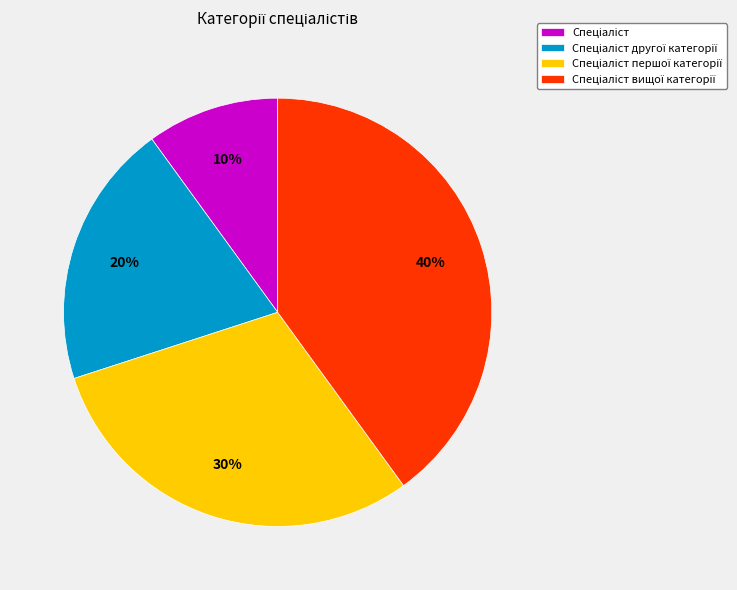

To the nearest percent, what is the average slice percentage?

25%